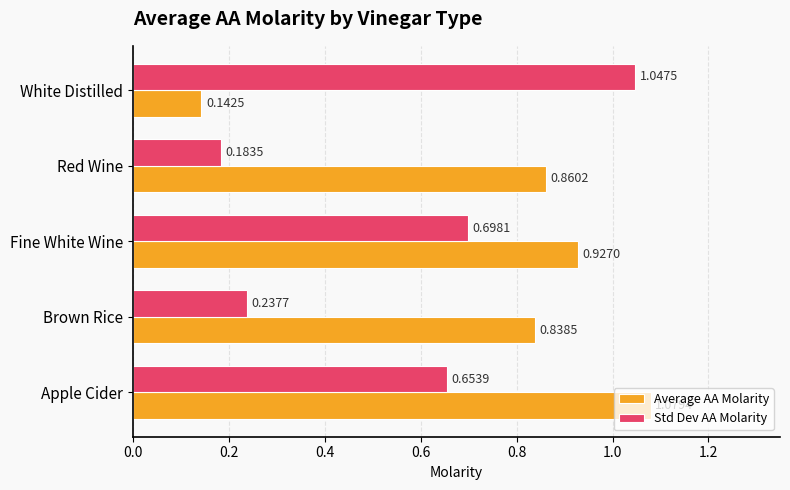

Rank the series by their average value, from lowest to highest.

Std Dev AA Molarity, Average AA Molarity